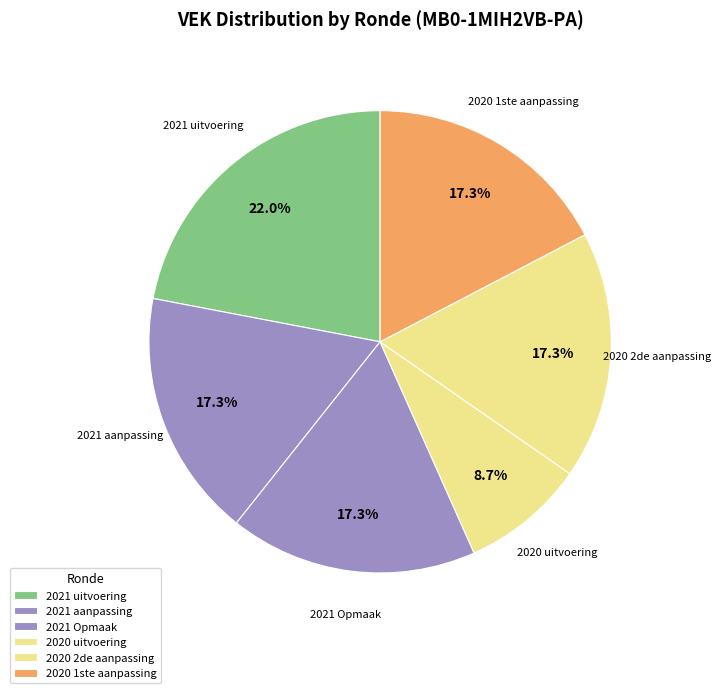

To the nearest percent, what percentage of the pie is 2020 uitvoering?

9%